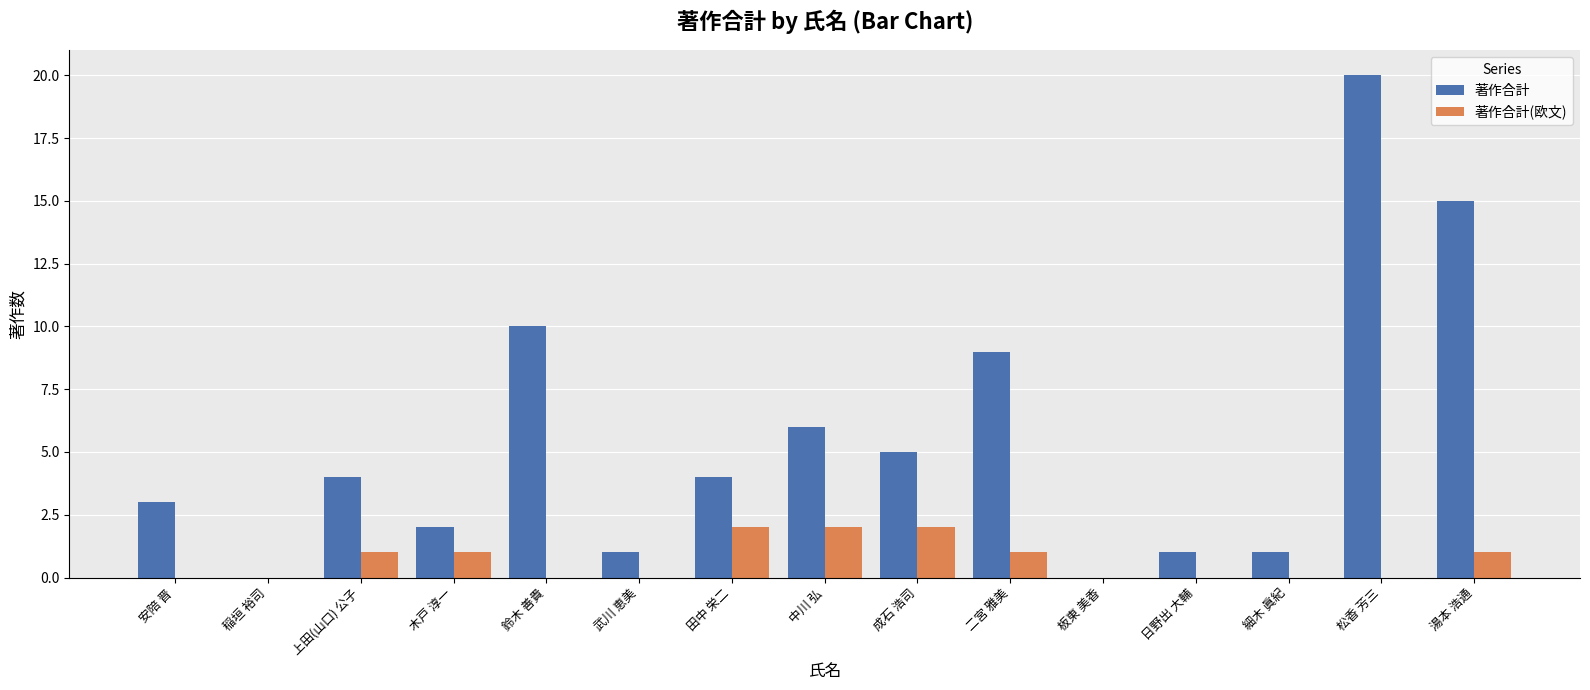

What is the sum of the 著作合計 values at 日野出 大輔 and 田中 栄二?

5